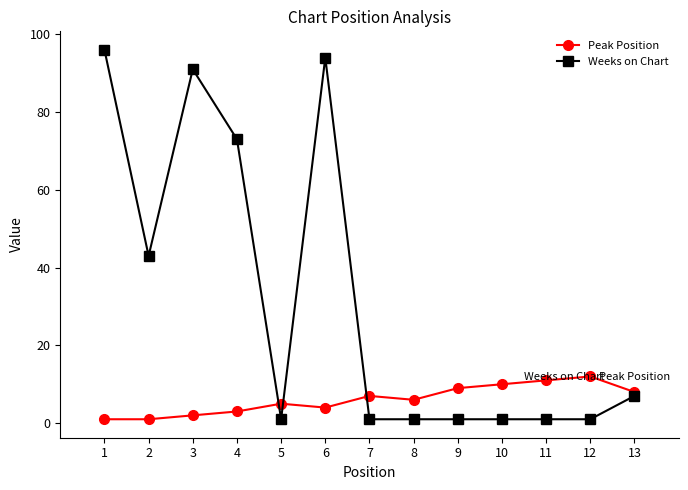

List the series in order of their peak value, highest first.

Weeks on Chart, Peak Position